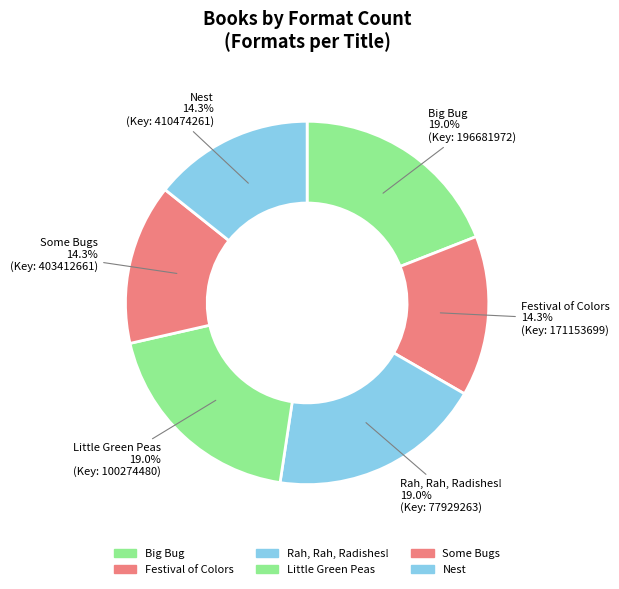

How many slices are in this pie chart?

6